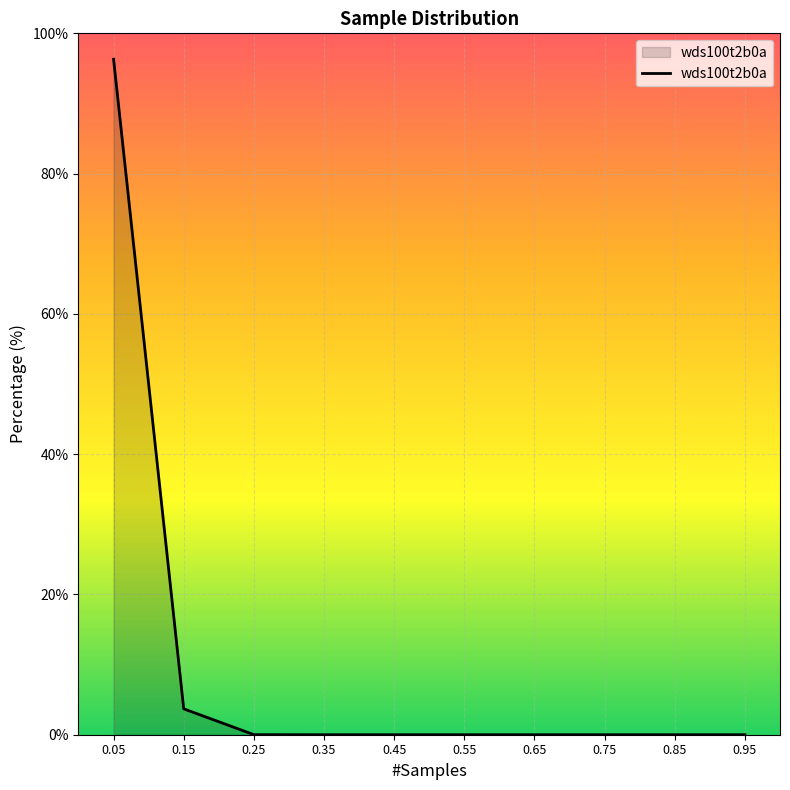

The value at 0.45 is 0.0. True or false?

True